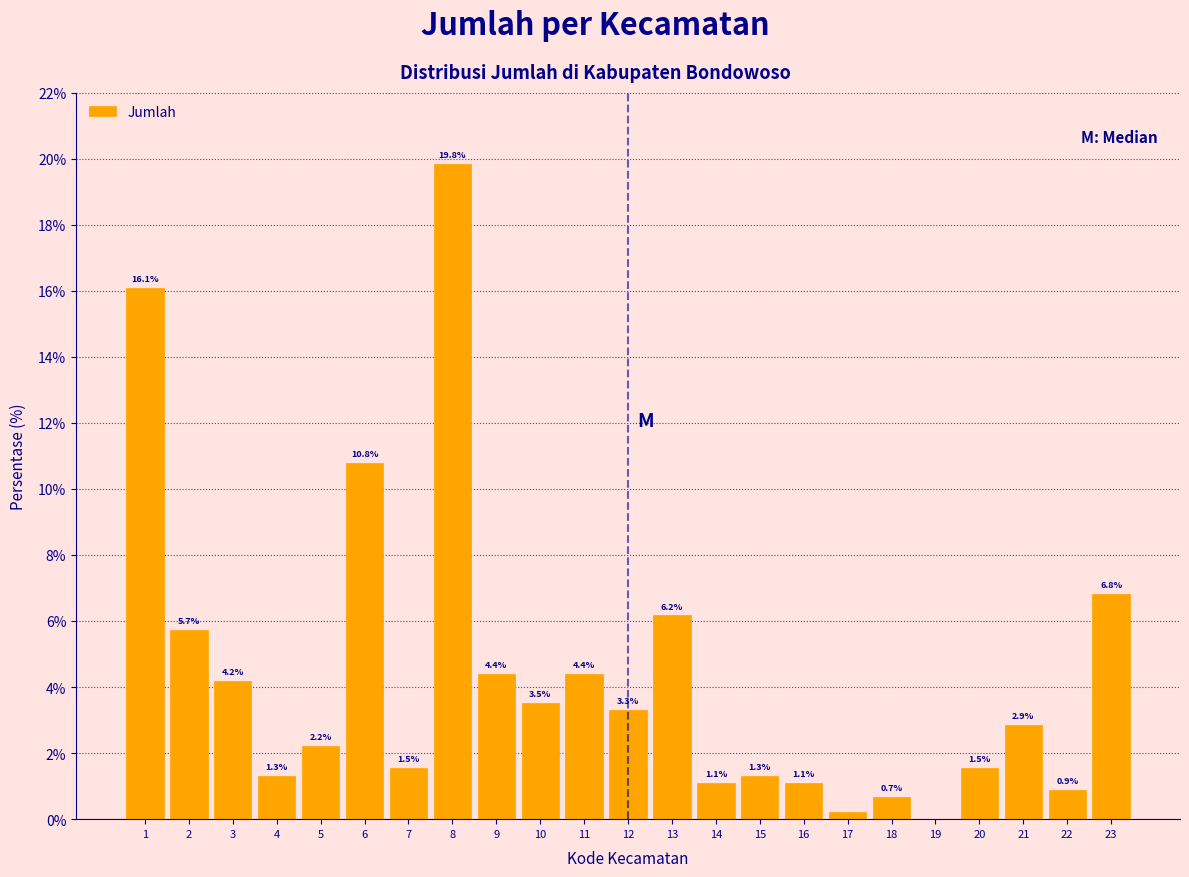

What is the maximum value shown in the chart?

19.8